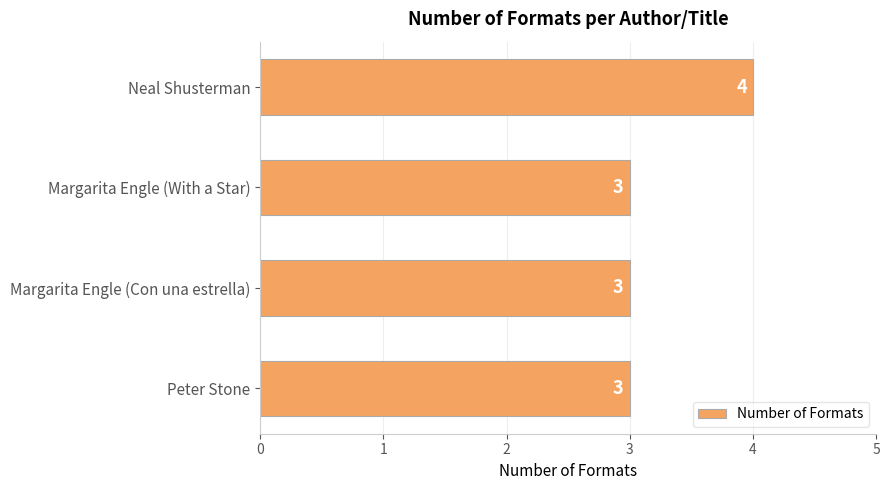

What is the average value?

3